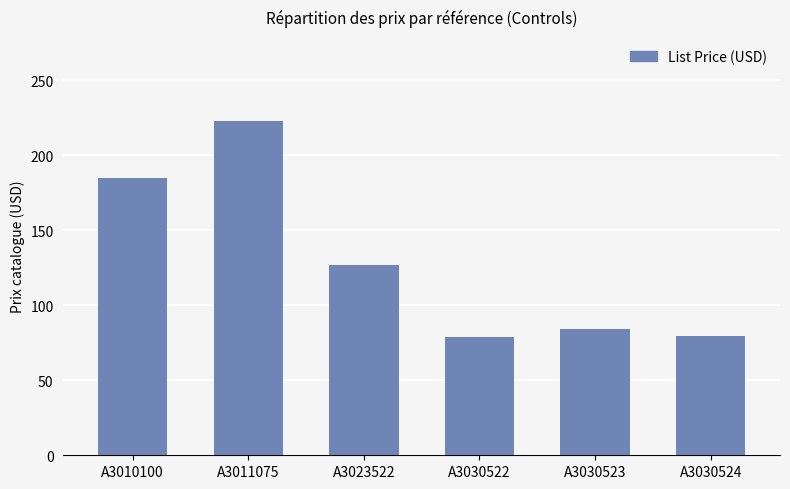

What is the change in value from A3010100 to A3030522?

-106.3